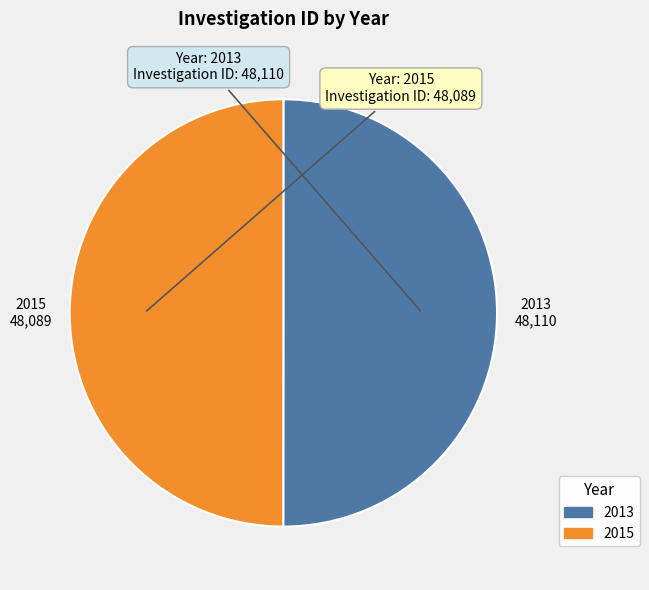

True or false: 2013 accounts for 36% of the total.

False